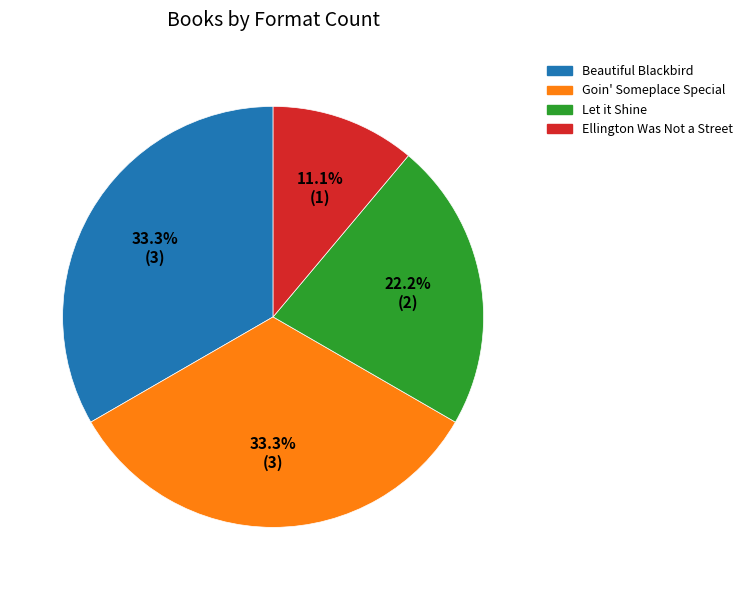

To the nearest percent, what percentage of the pie is Beautiful Blackbird?

33%